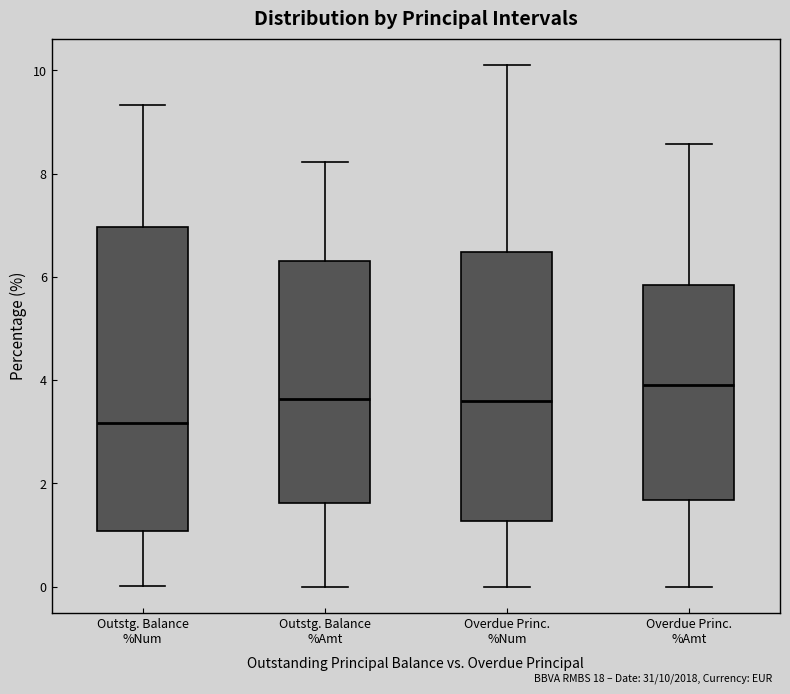

Which box's median line is the highest?

Overdue Princ. %Amt